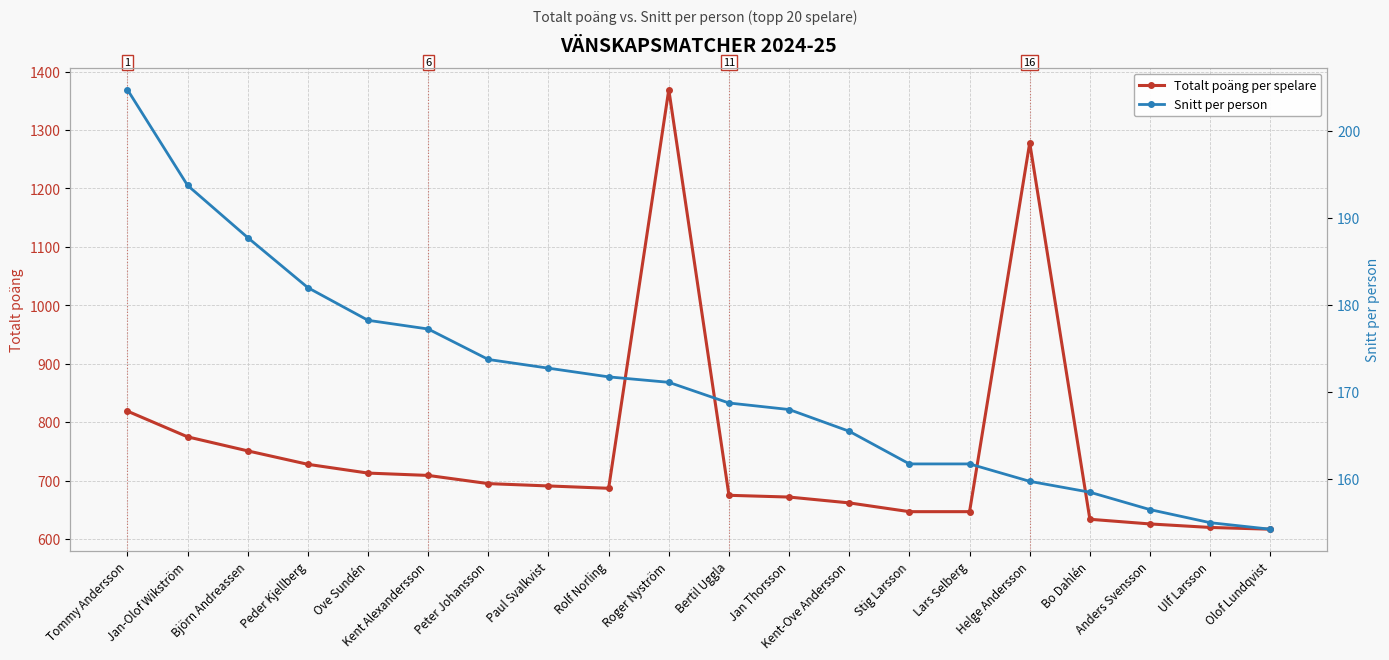

At Björn Andreassen, list the series in order from smallest to largest.

Snitt per person, Totalt poäng per spelare